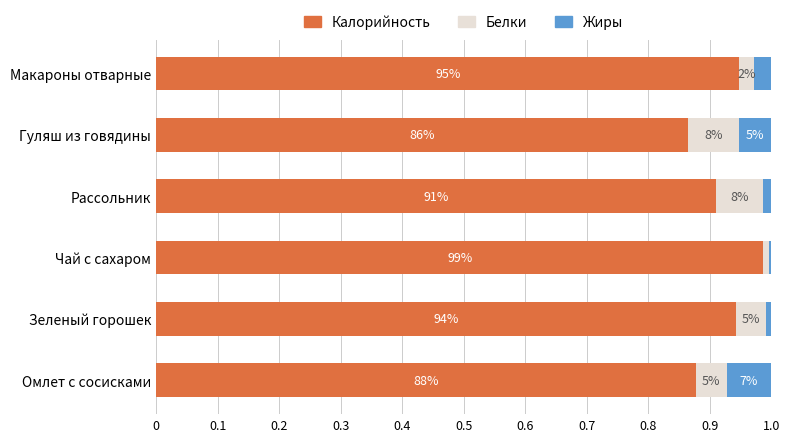

At how many categories does at least one series exceed 0?

6